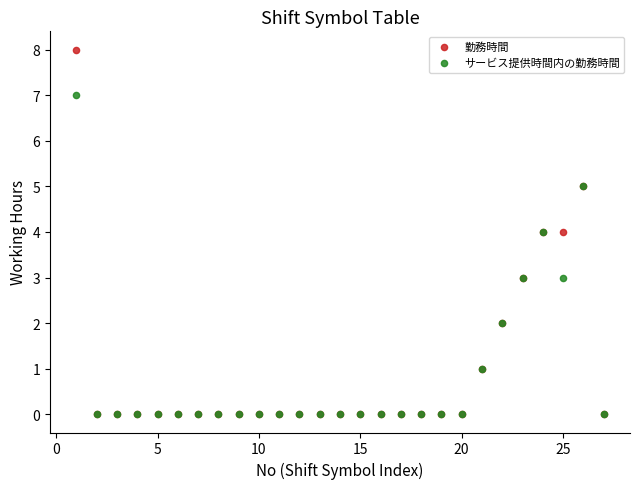

Which series reaches the maximum Y coordinate?

勤務時間